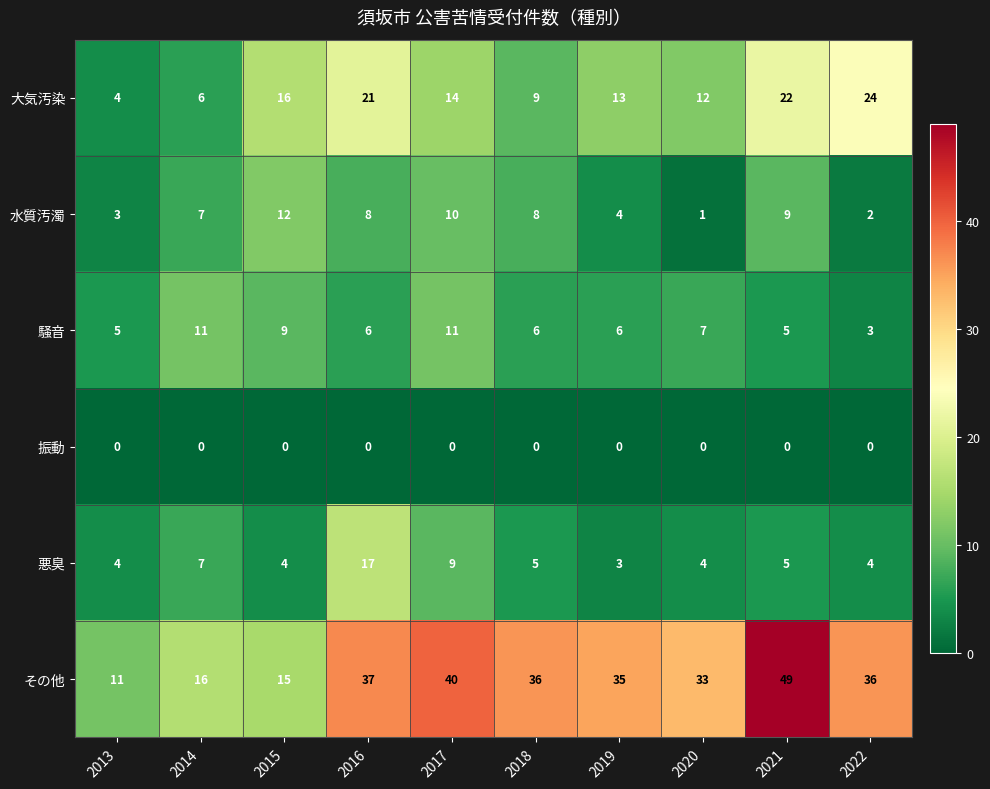

What is the lowest value of the その他 series?

11